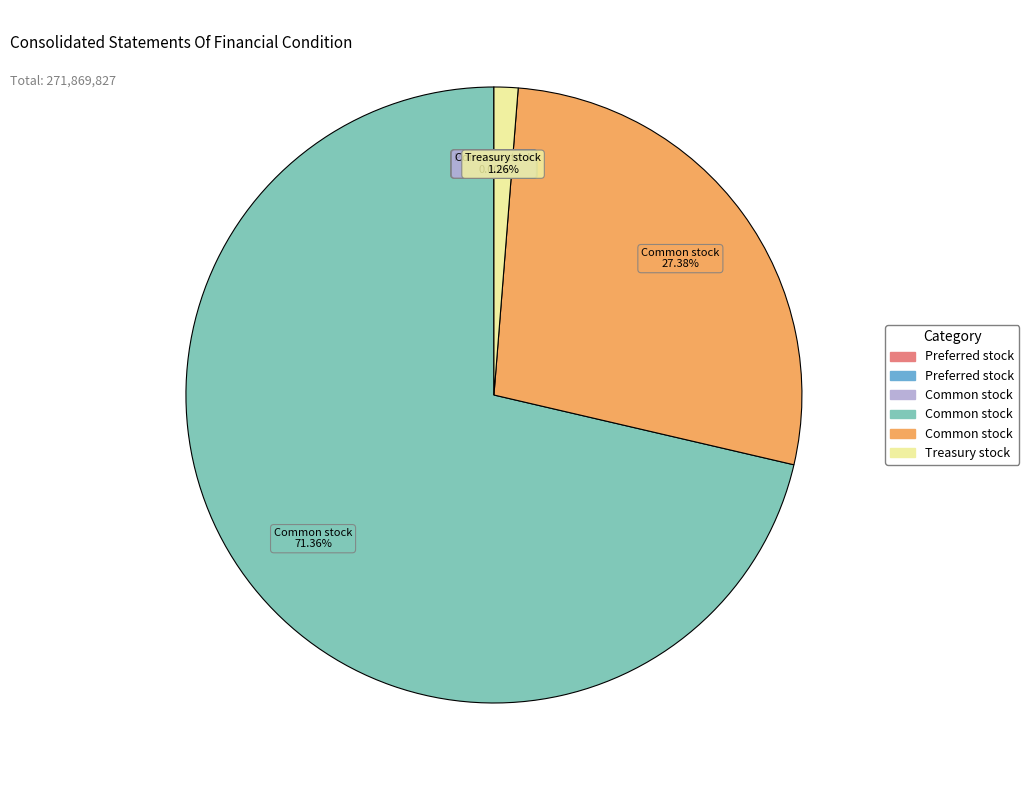

Does any single category account for the majority?

Yes